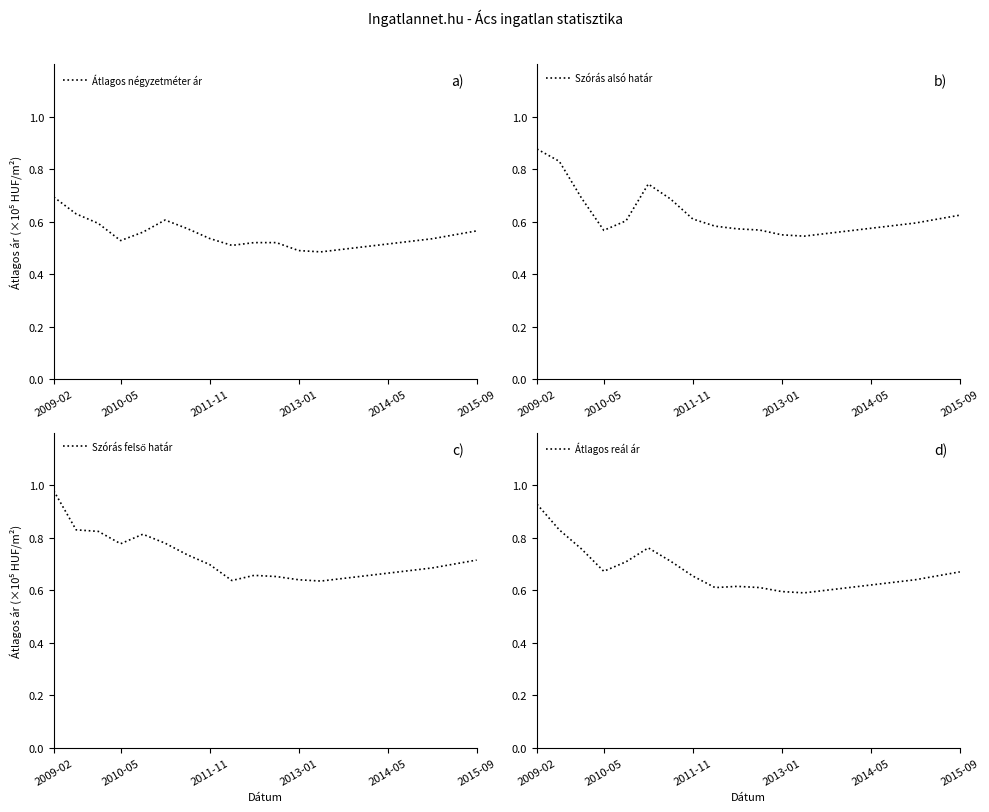

In Átlagos reál ár, how many points are lower than both neighbors (excluding endpoints)?

3